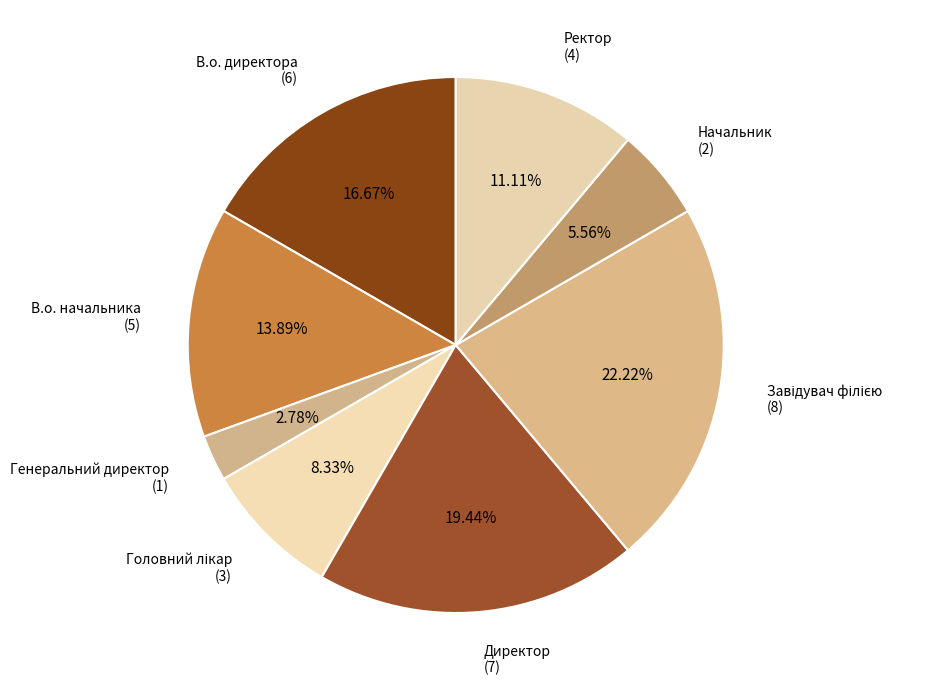

Is there a majority slice in this chart?

No